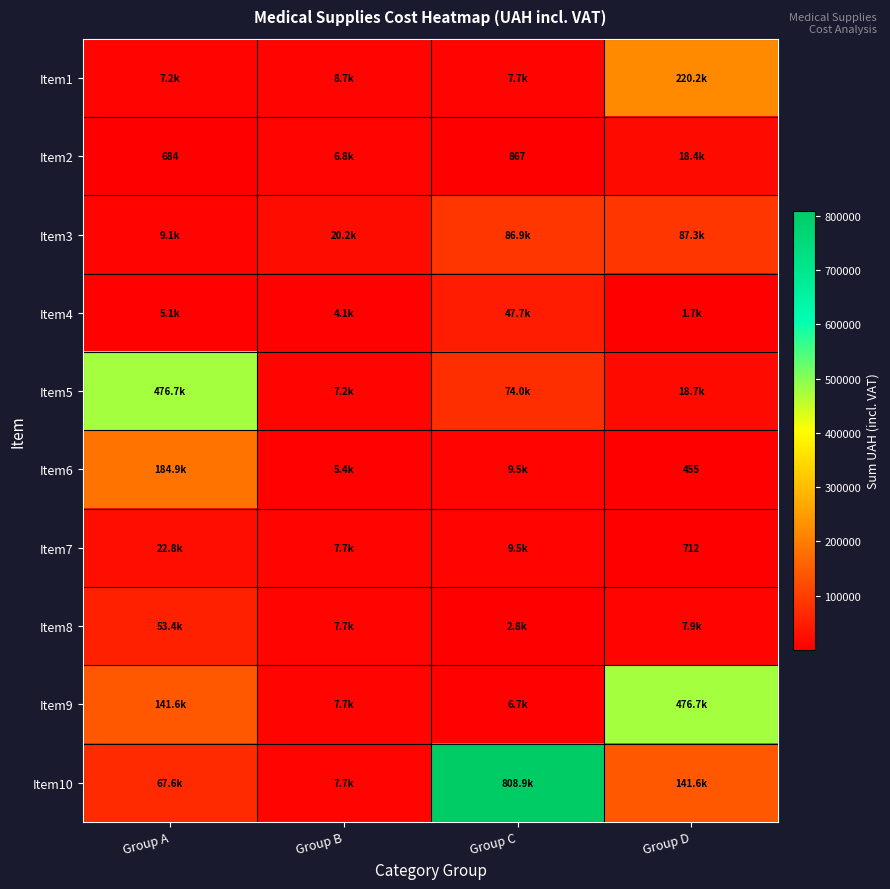

How many values in the Item9 series are below 141568?

2